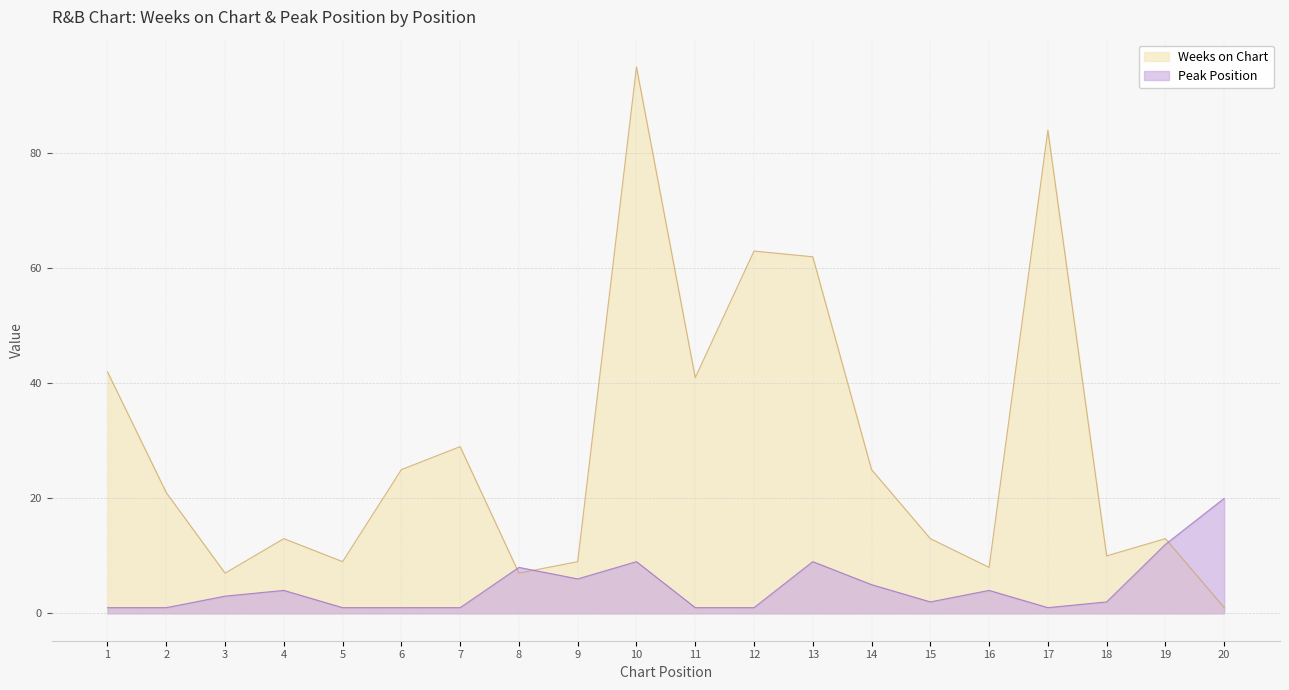

True or false: Peak Position and Weeks on Chart intersect in this chart.

True